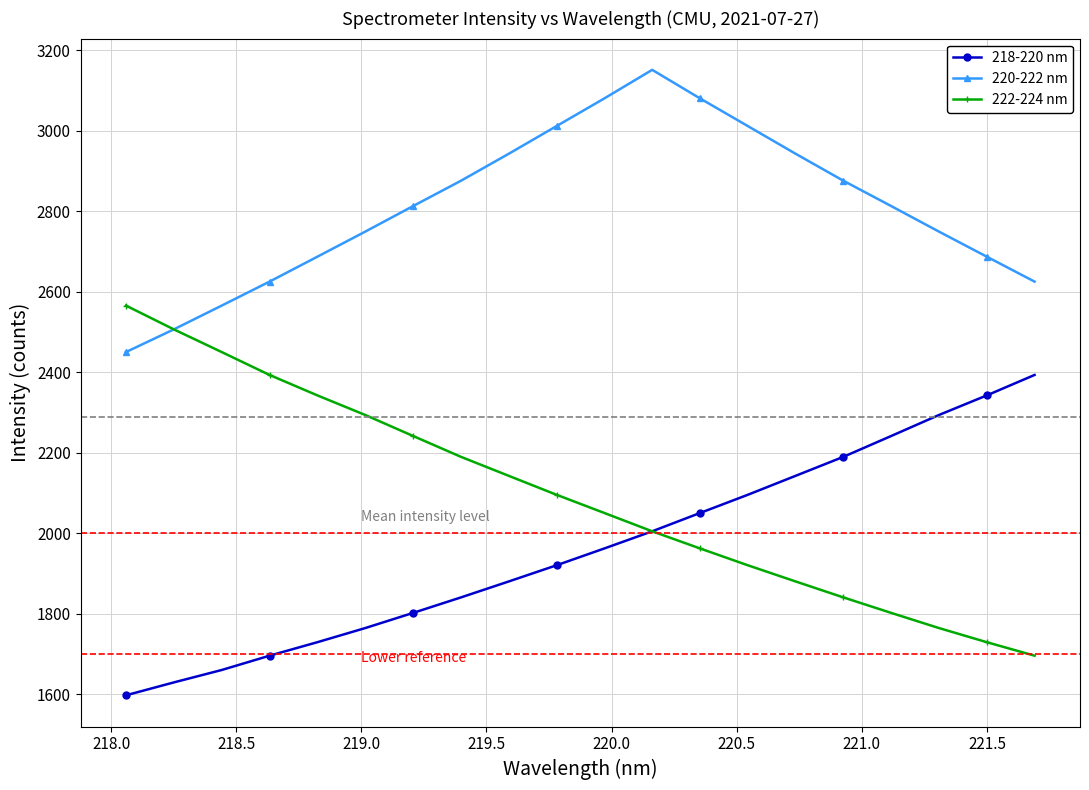

What are all the series names shown in the legend?

218-220 nm, 220-222 nm, 222-224 nm